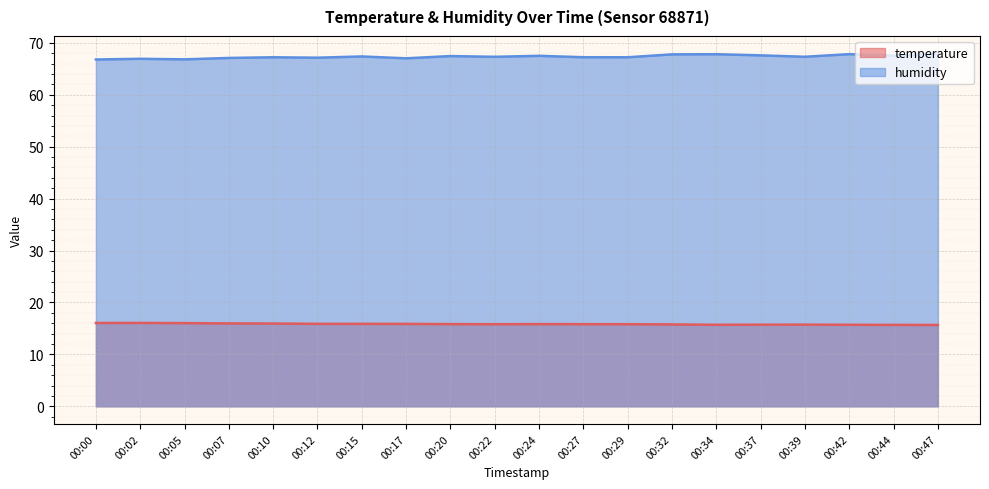

Which series has the widest spread of values?

humidity